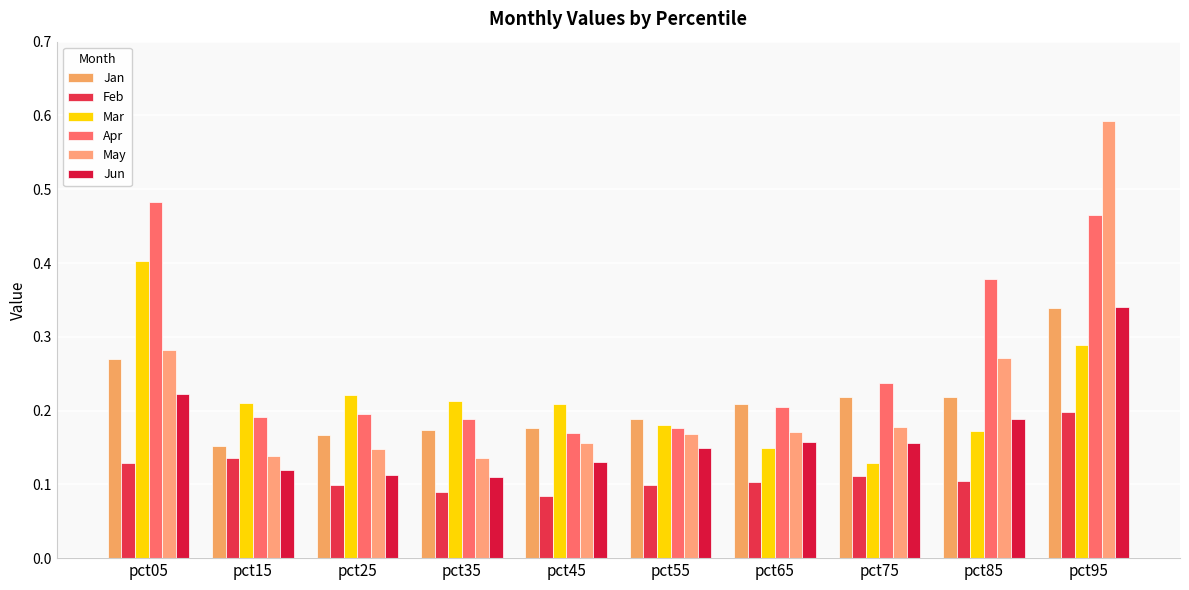

The value of Jun at pct15 is 0.2. True or false?

False